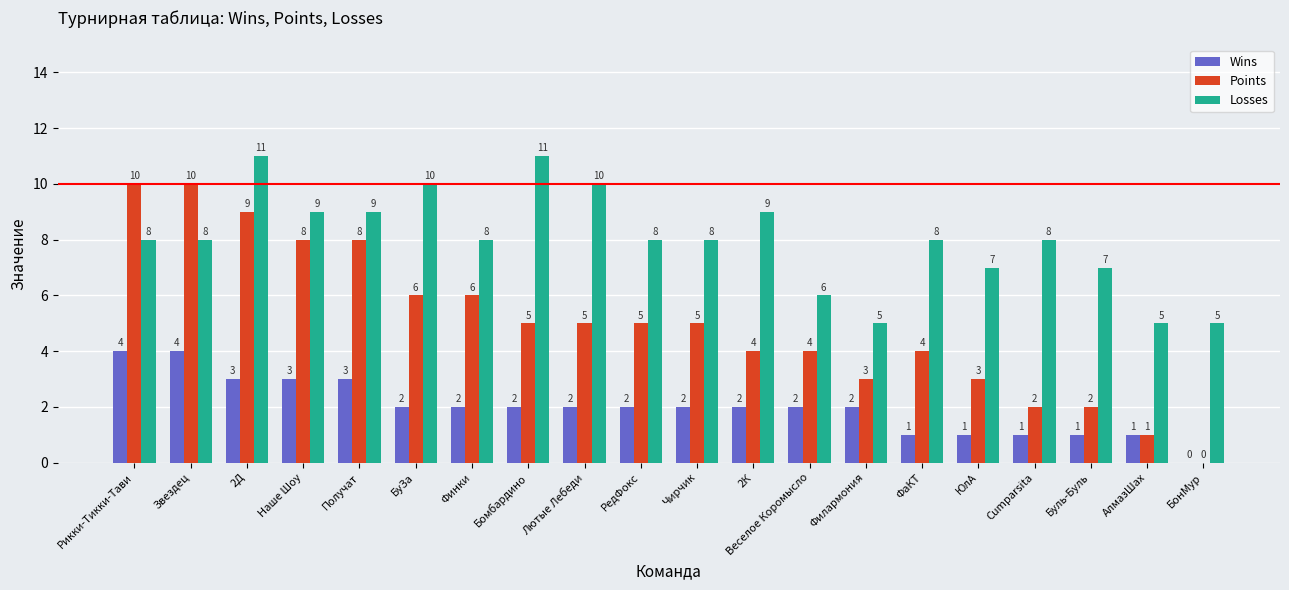

What is the average value of the Points series?

5